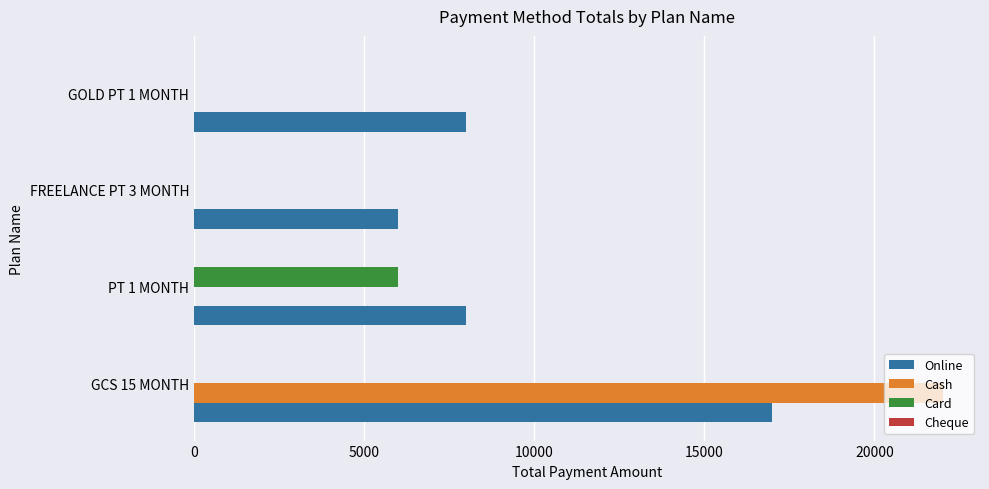

Between GCS 15 MONTH and FREELANCE PT 3 MONTH, which series saw the biggest shift?

Cash